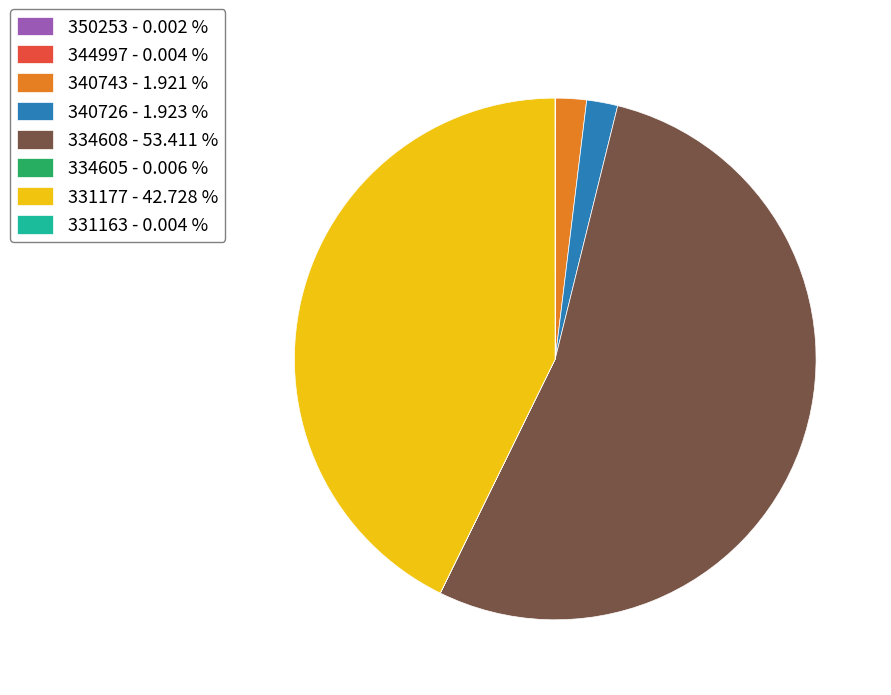

Does any single category account for the majority?

Yes